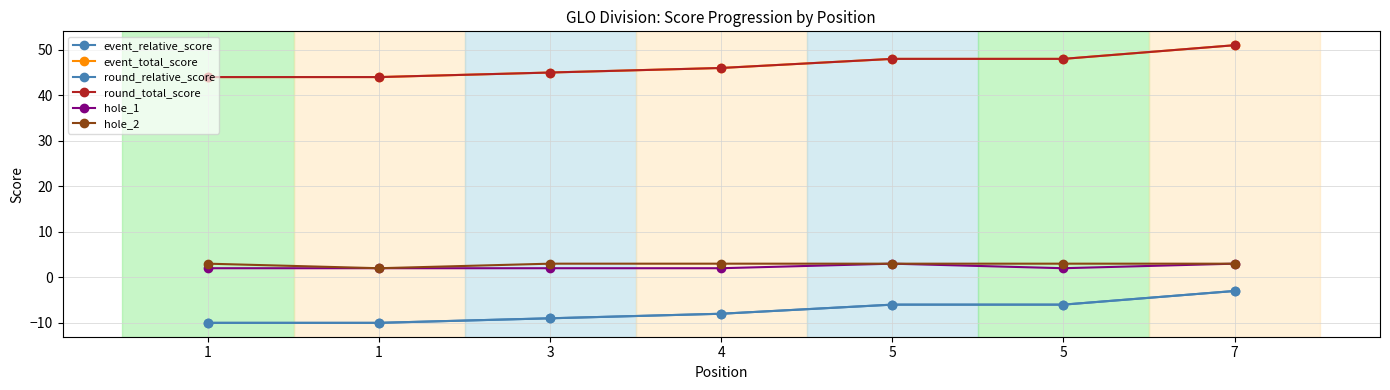

Is this an area chart (filled region under the line)?

No